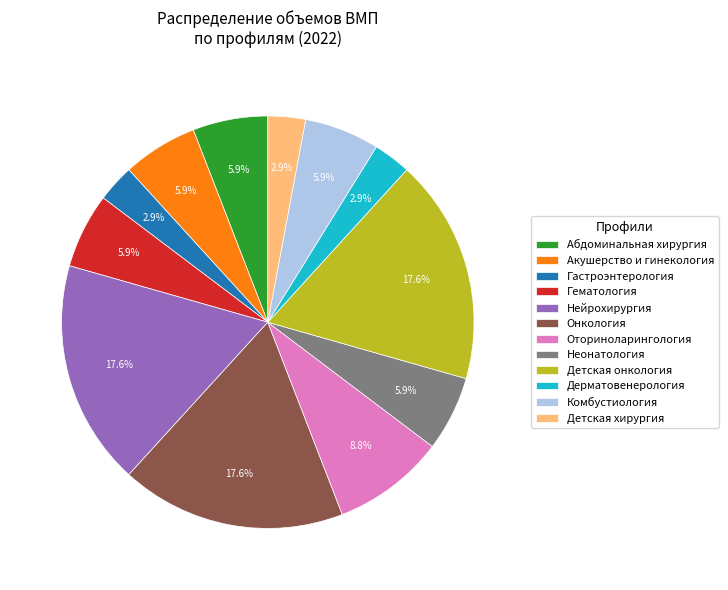

Does Гематология represent more than half of the total?

No